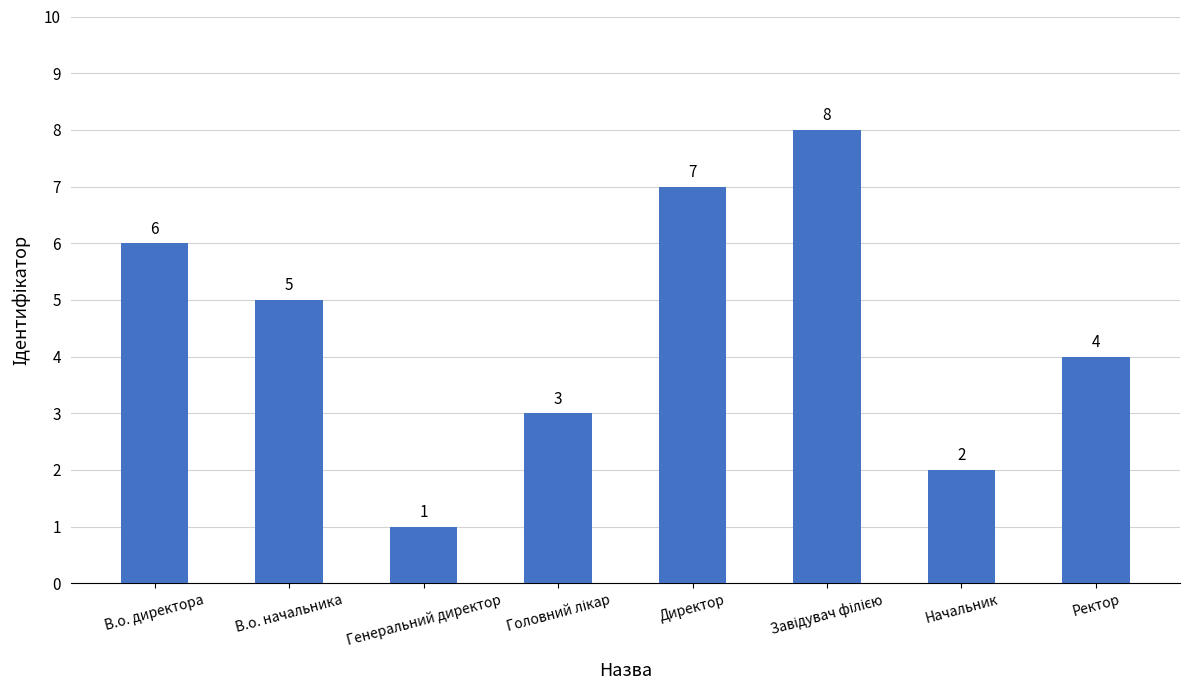

Reading left to right, transcribe all the data shown in this chart.

6	5	1	3	7	8	2	4